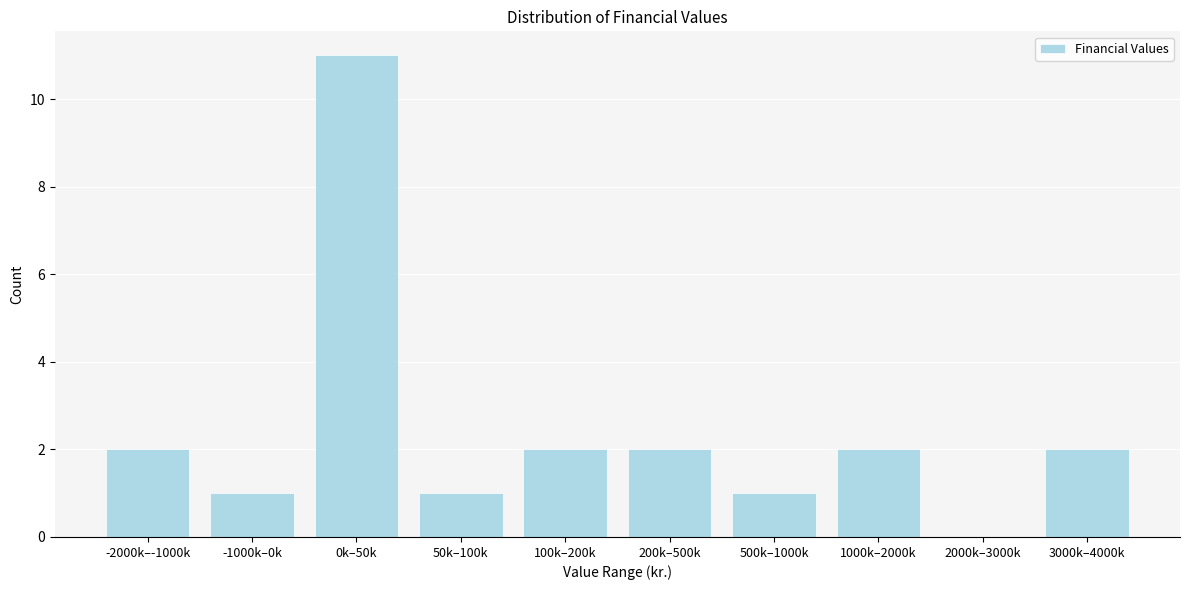

Reading right to left, extract all data points from this chart.

3000k–4000k=2	2000k–3000k=0	1000k–2000k=2	500k–1000k=1	200k–500k=2	100k–200k=2	50k–100k=1	0k–50k=11	-1000k–0k=1	-2000k–-1000k=2